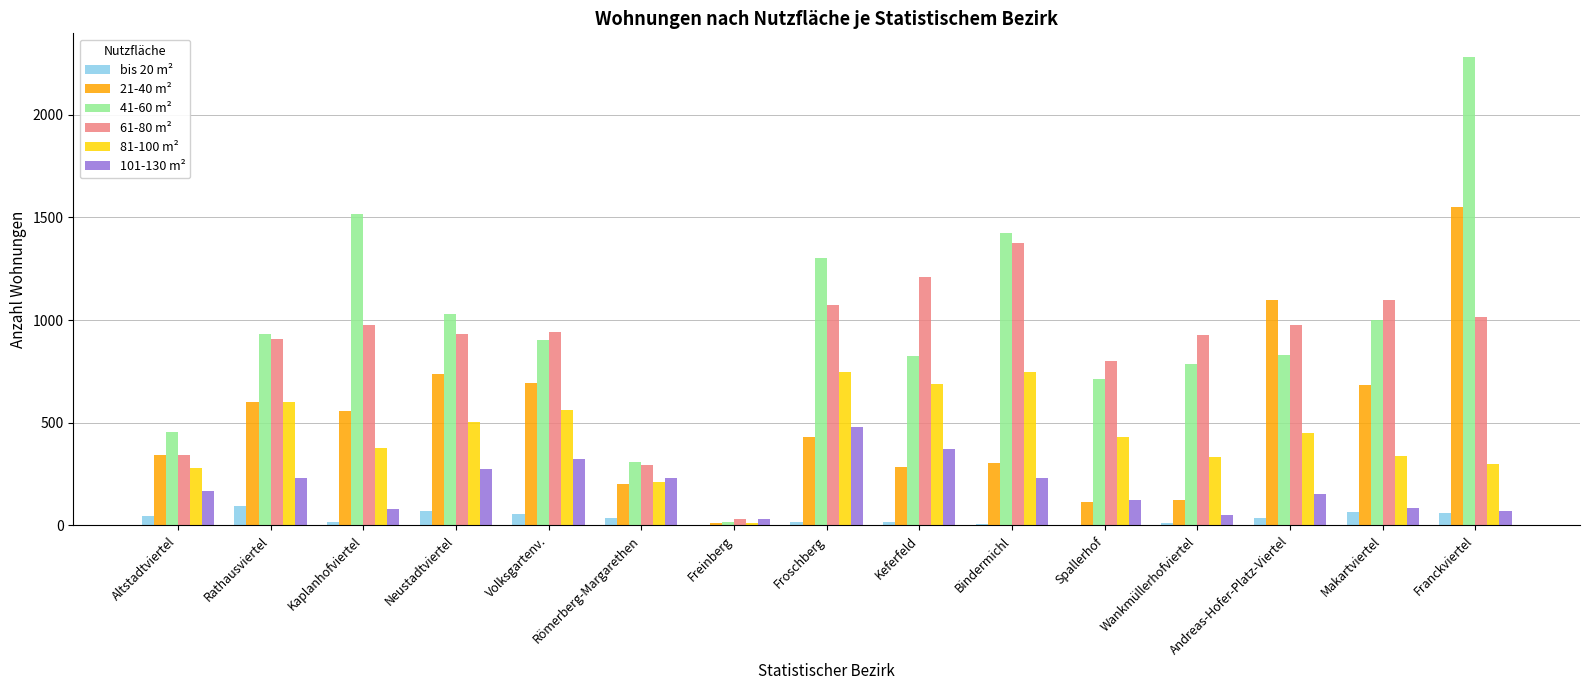

The 101-130 m² series shows 70 at Franckviertel. True or false?

True